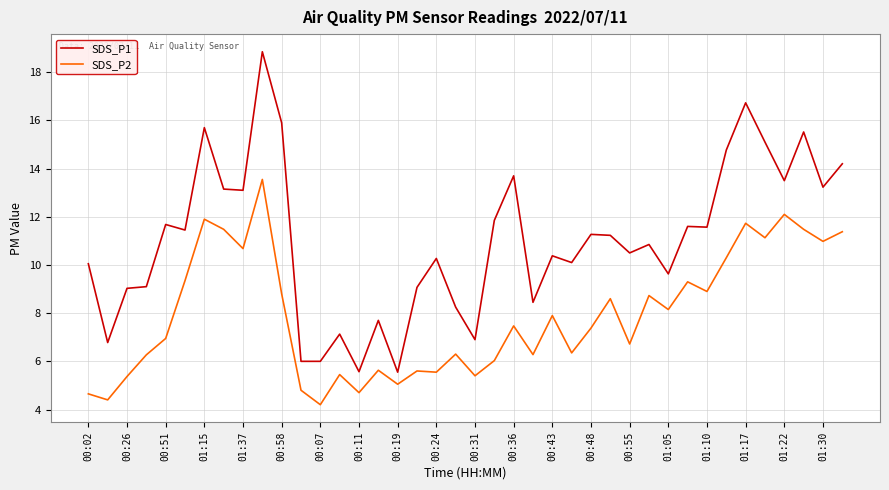

What is the lowest value of the SDS_P2 series?

4.2